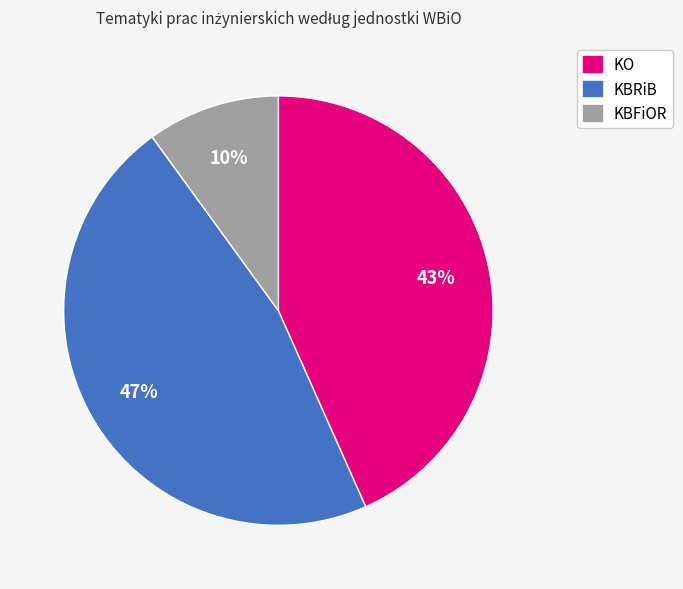

How many slices are in this pie chart?

3